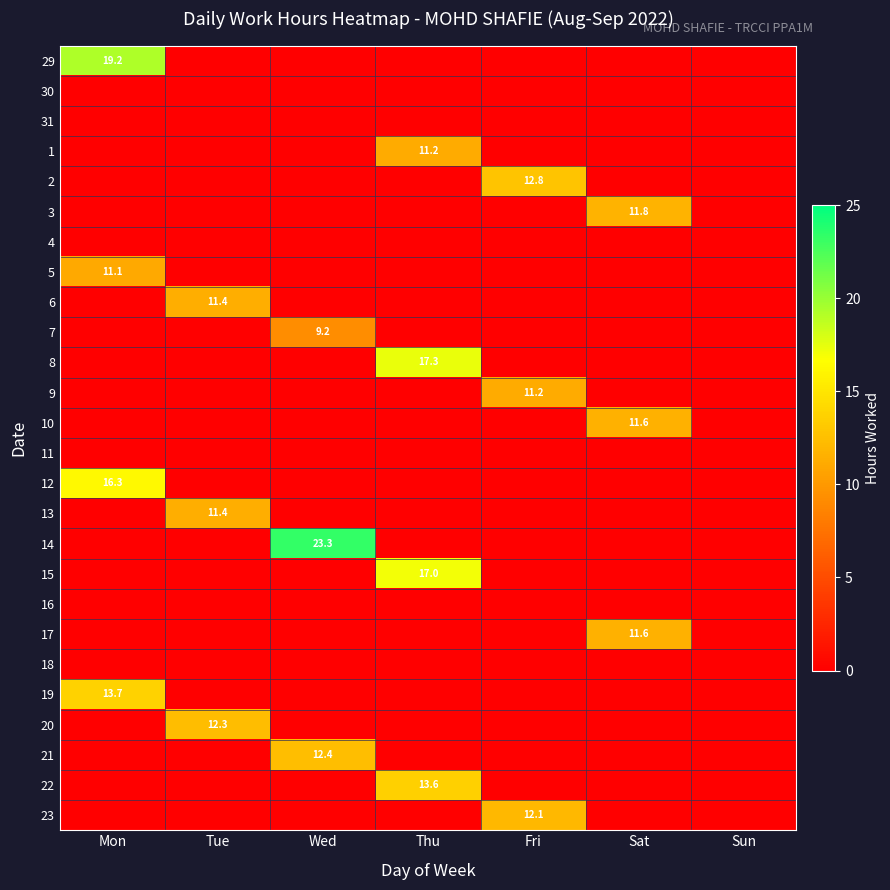

Is it true that 23 equals 7.1 at Fri?

False